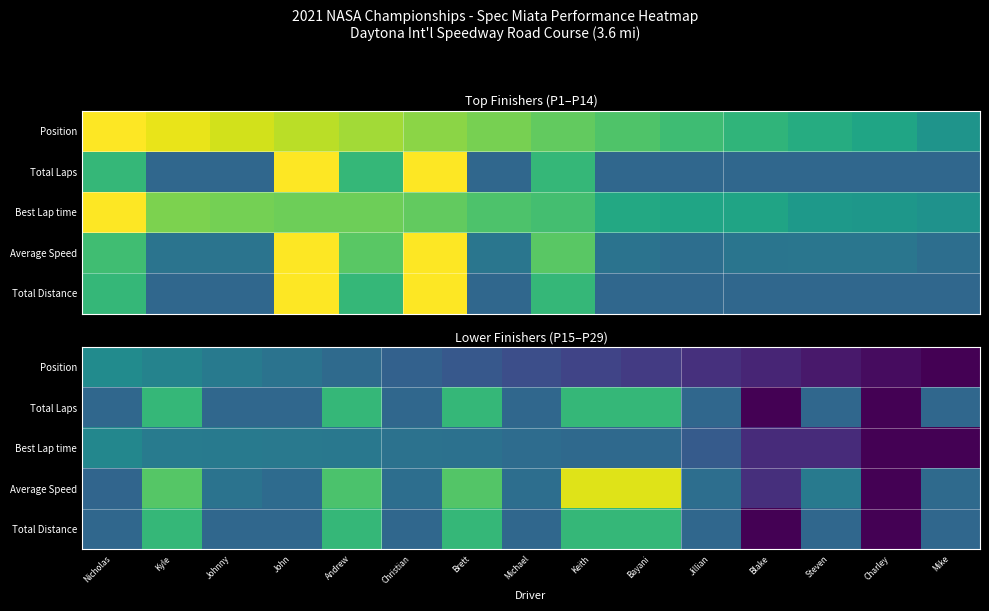

Which series changed the most between Brett and Bayani?

Average Speed